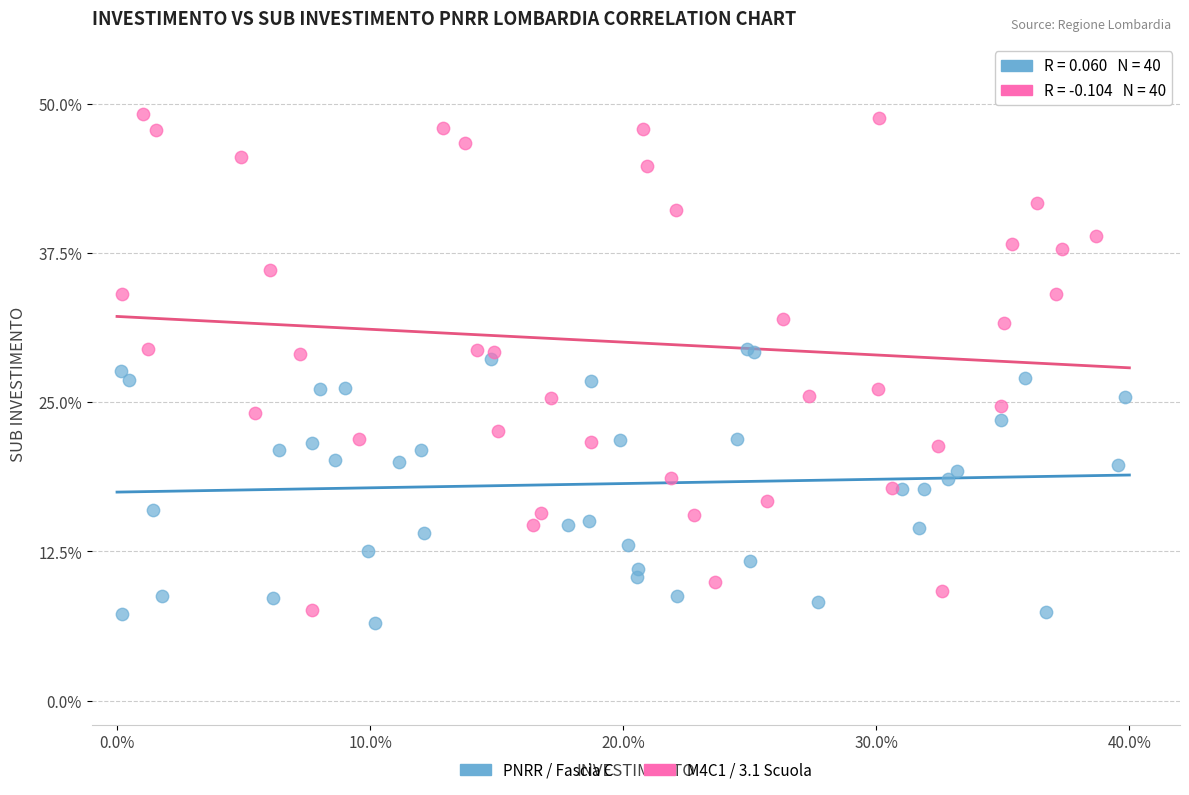

Which series contains the highest Y value?

M4C1 / 3.1 Scuola